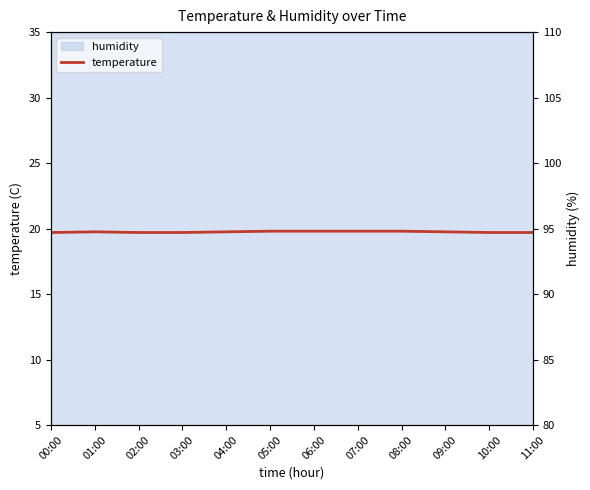

How many categories are shown in the chart?

12